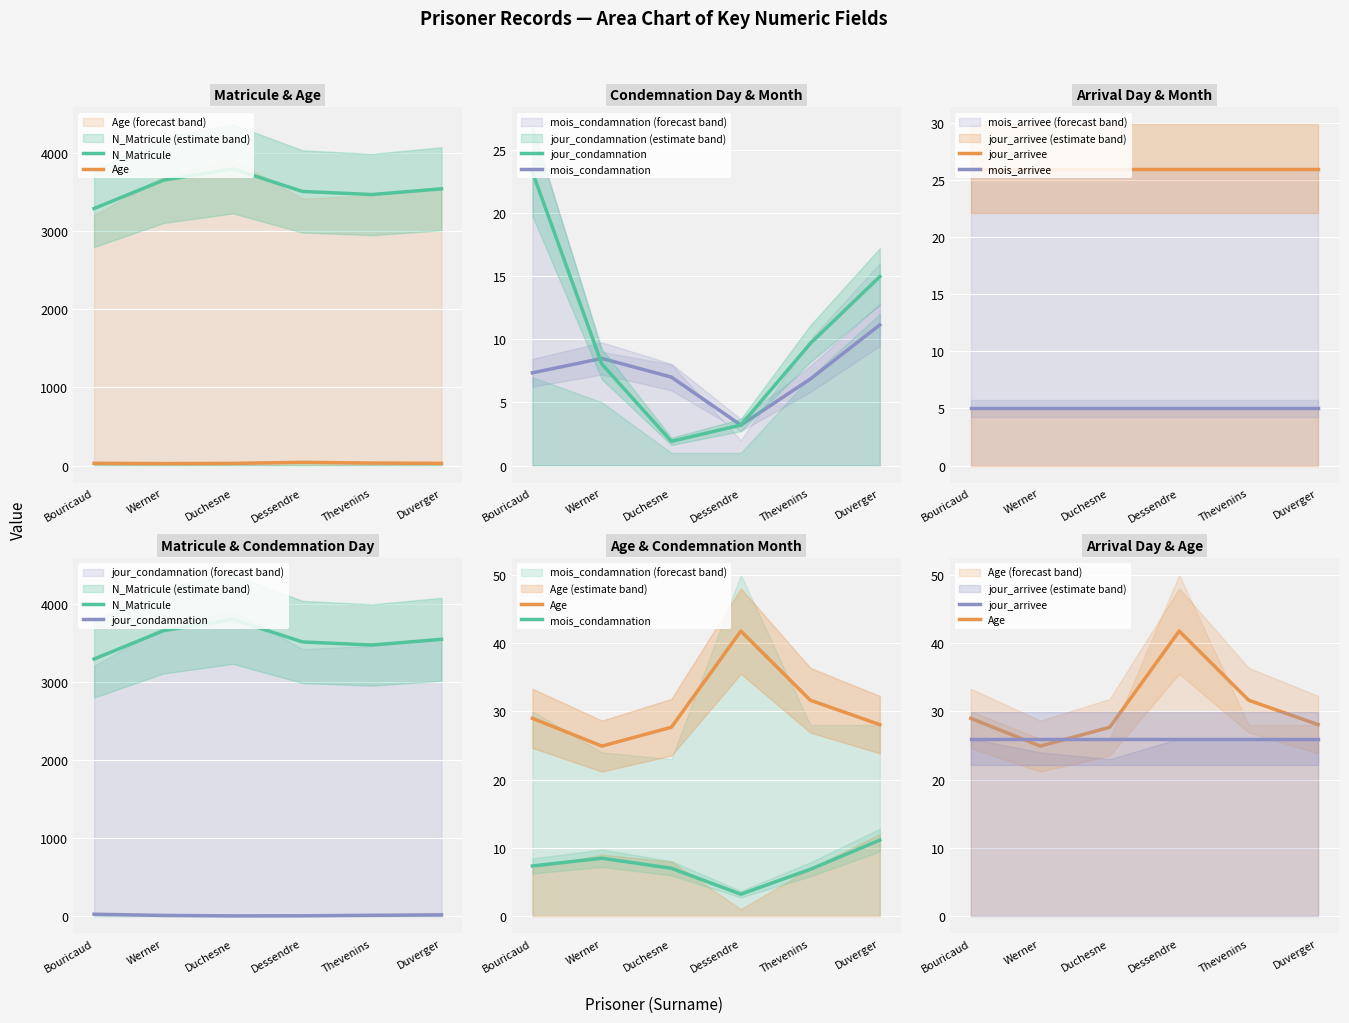

Which series changed the most between Bouricaud and Dessendre?

N_Matricule